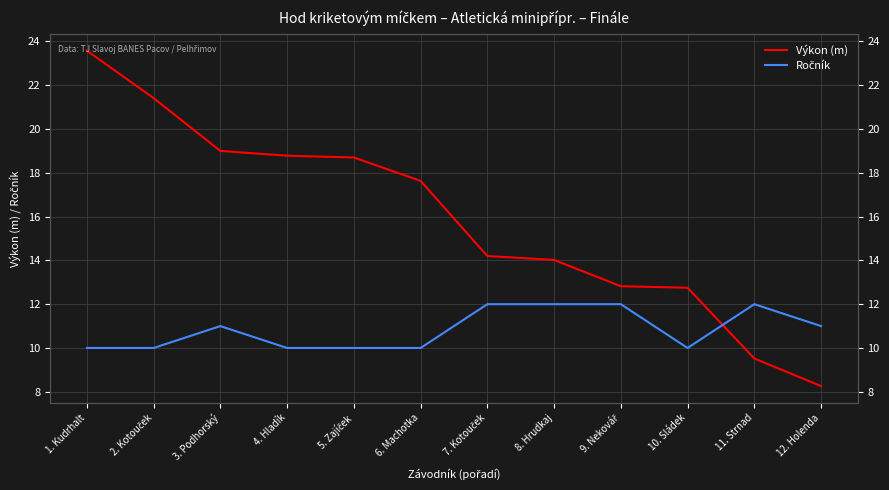

What position from the right is 1. Kudrhalt?

12